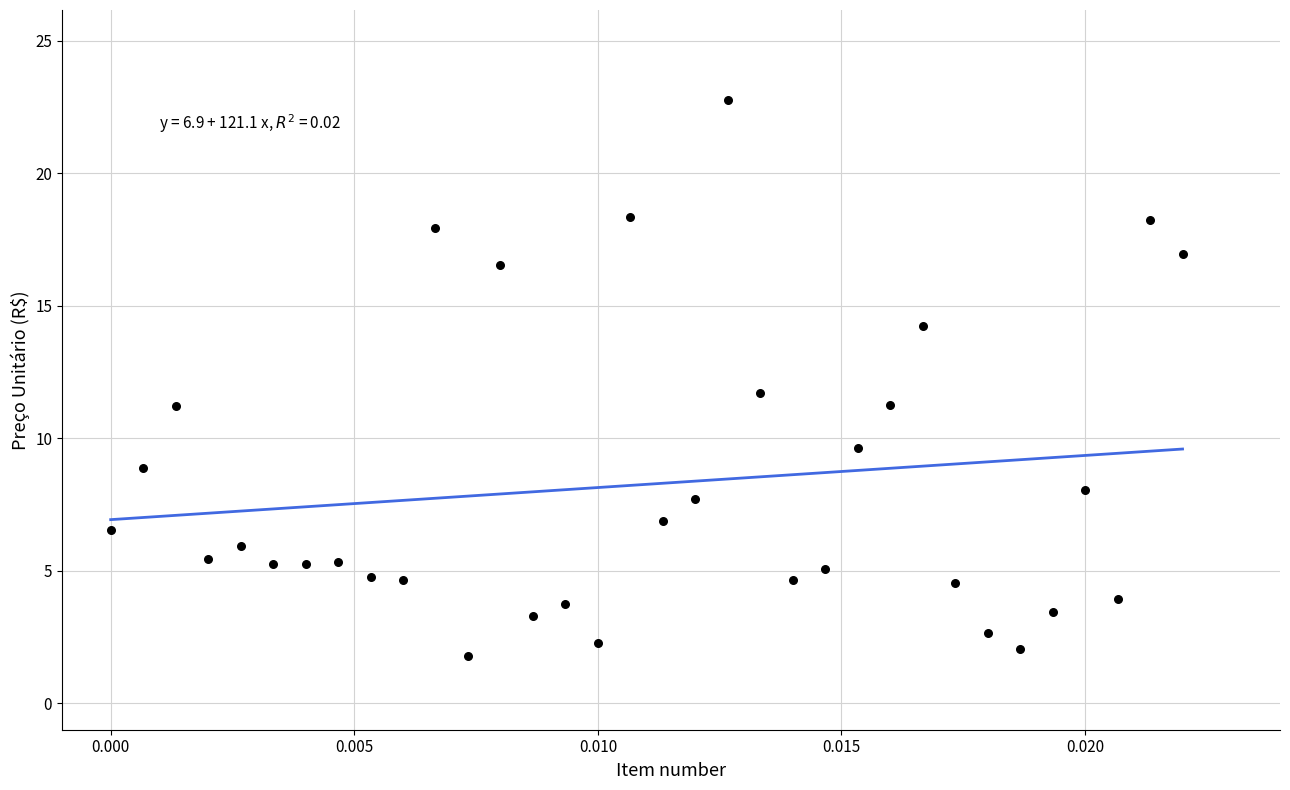

What Y value in the scatter plot is closest to 12?

11.7